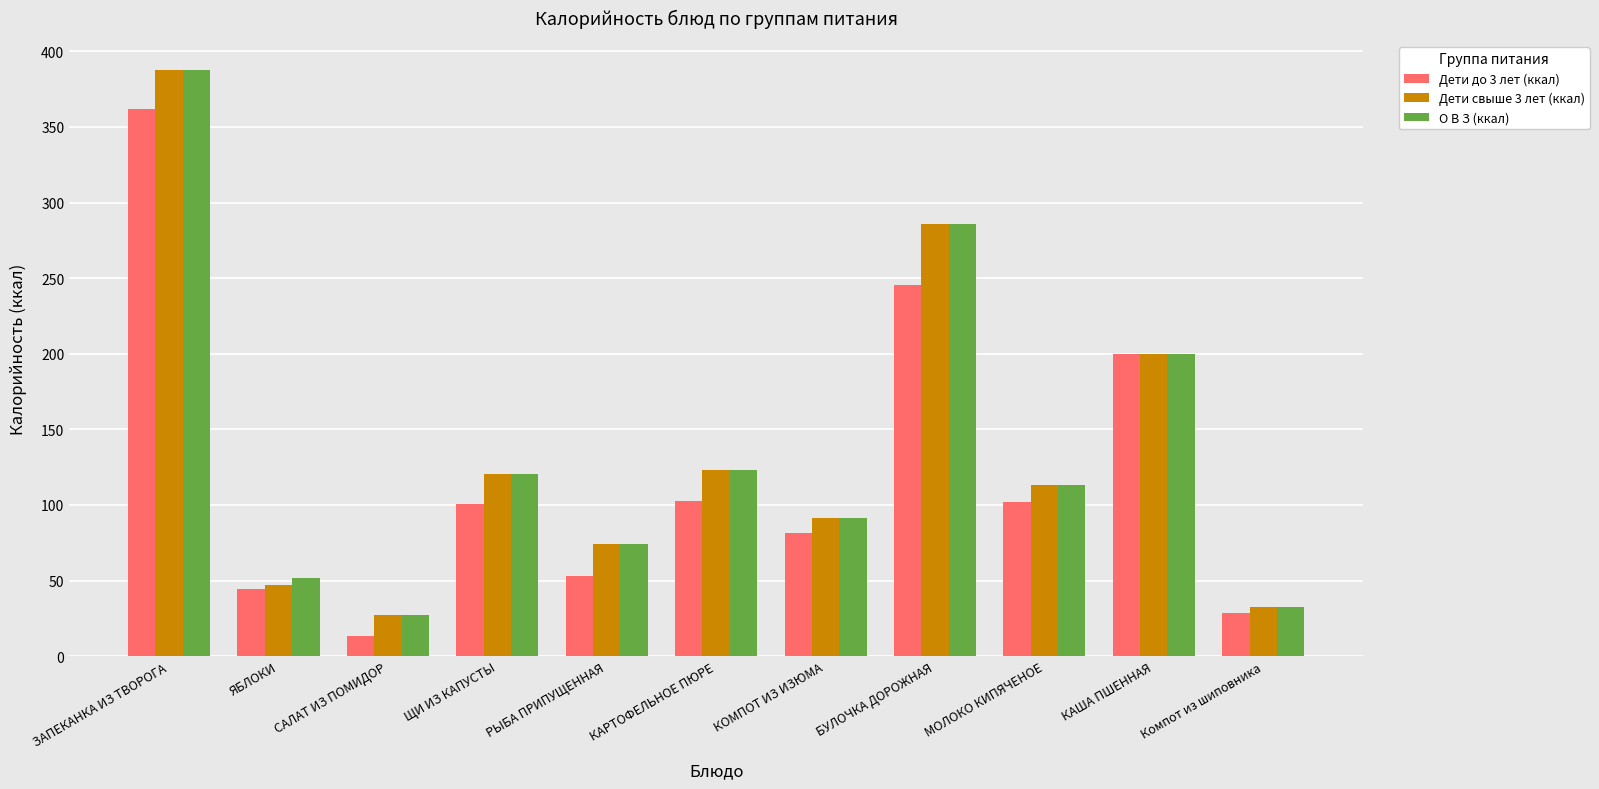

What is the minimum value for Дети свыше 3 лет (ккал)?

26.9